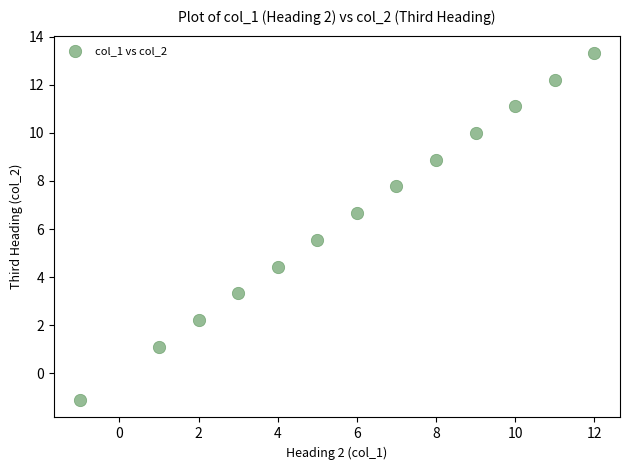

What is the range of Y values (max minus min)?

14.4